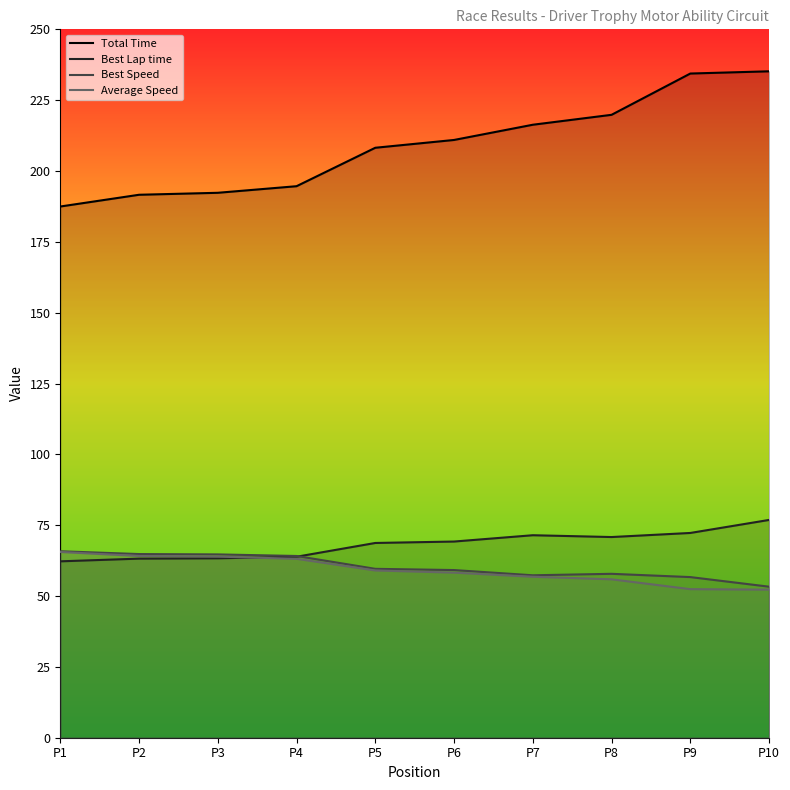

Is the value of Average Speed at P4 greater than the value of Total Time at P10?

No